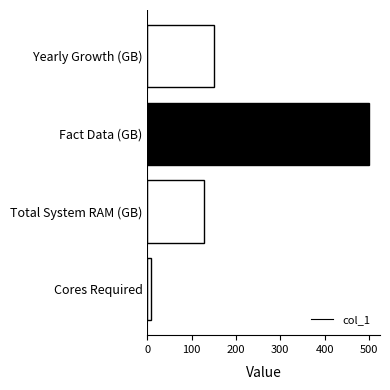

What is the sum of all values?

785.4